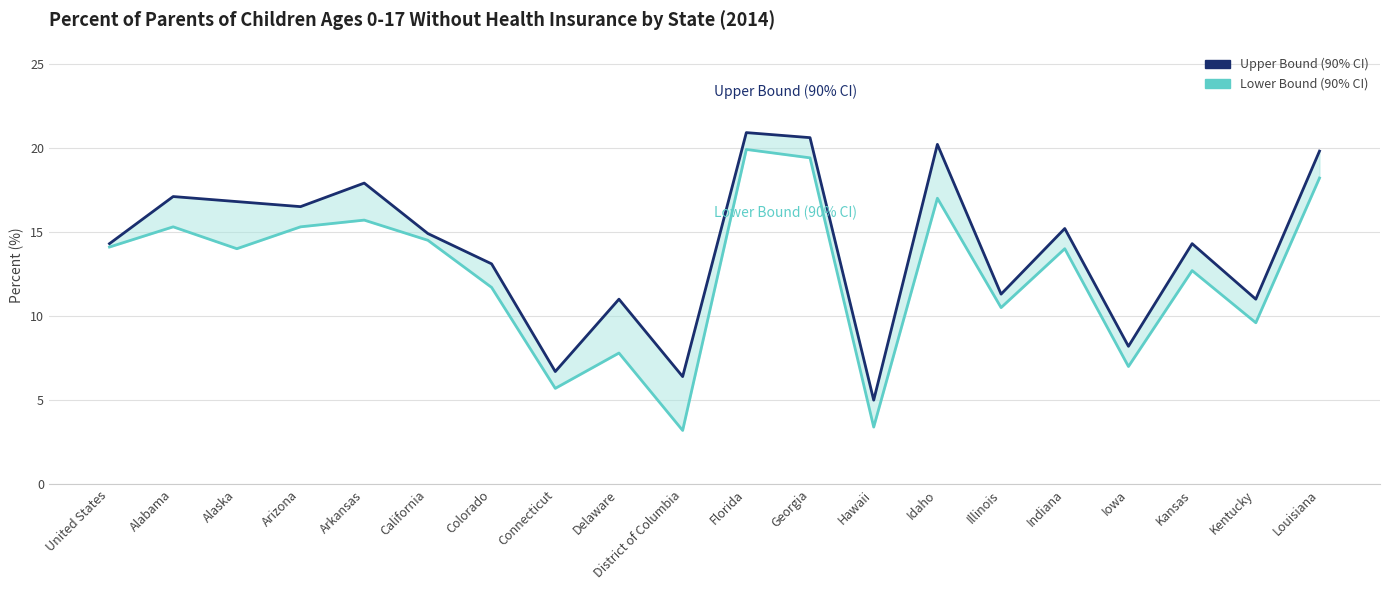

The Lower Bound (90% CI) series shows 7.8 at Delaware. True or false?

True